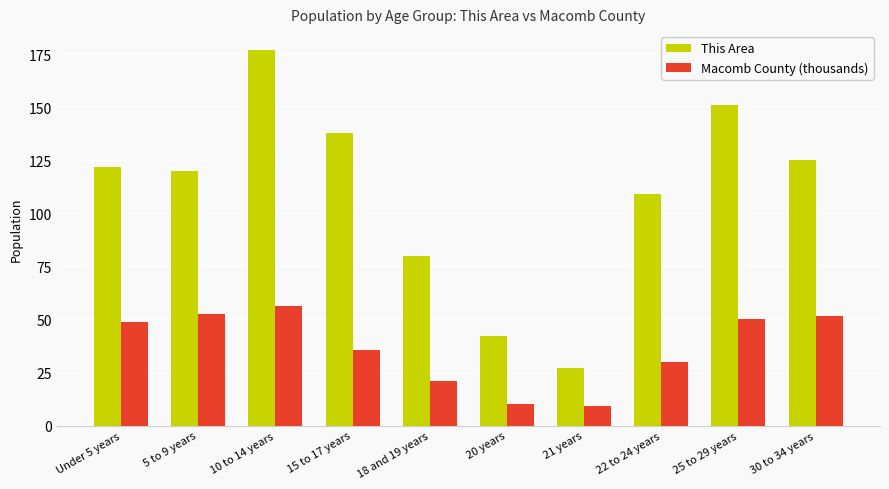

What is the sum of all This Area values?

1091.0